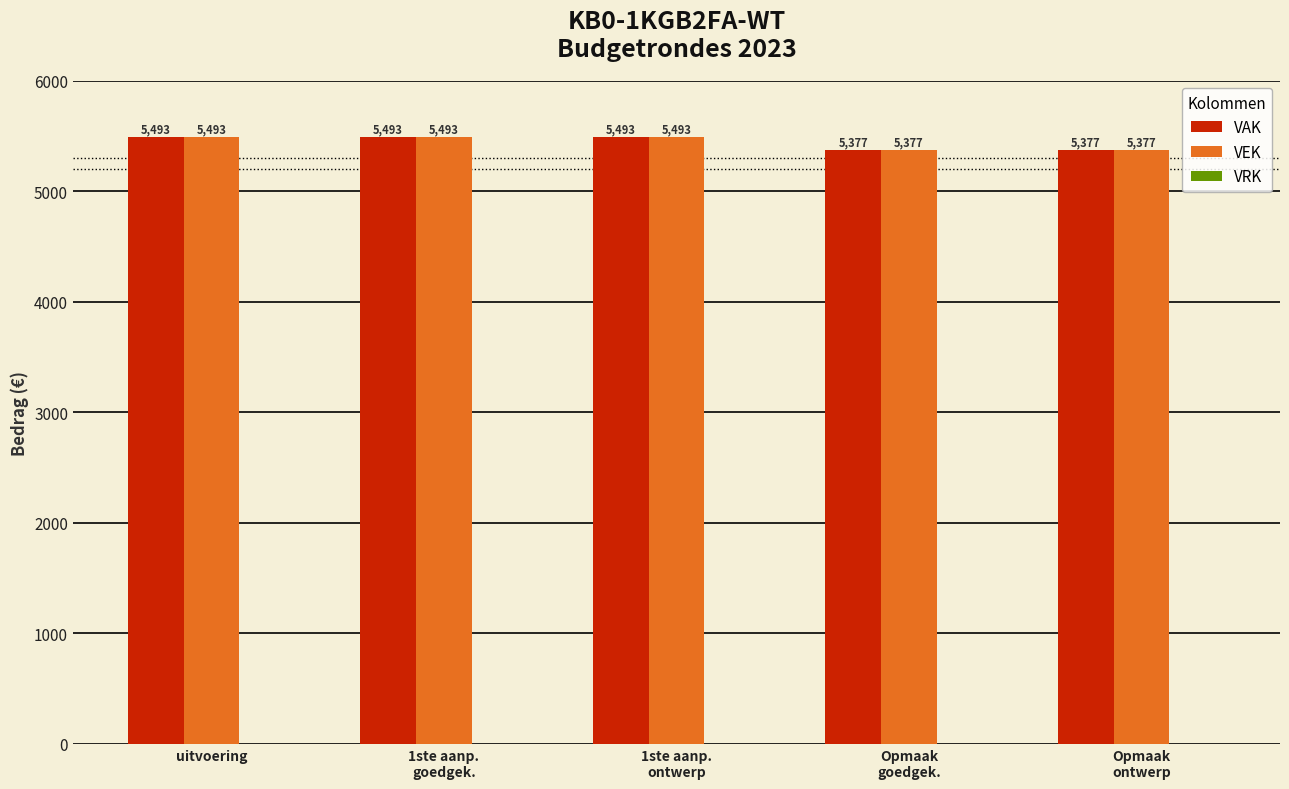

Read the VEK value at uitvoering.

5493